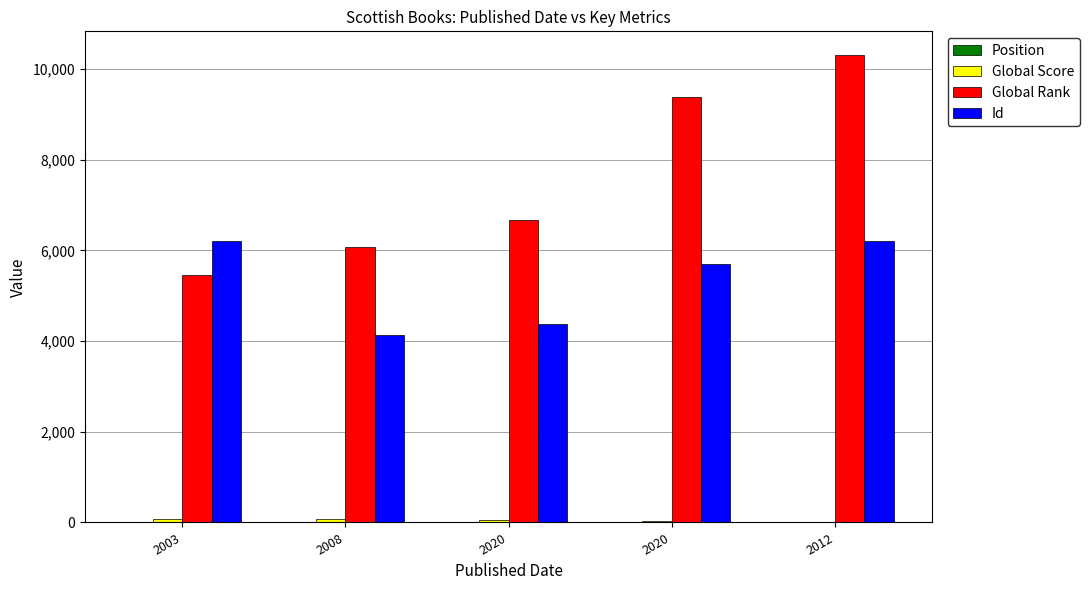

What is the total value across all series at 2003?

11738